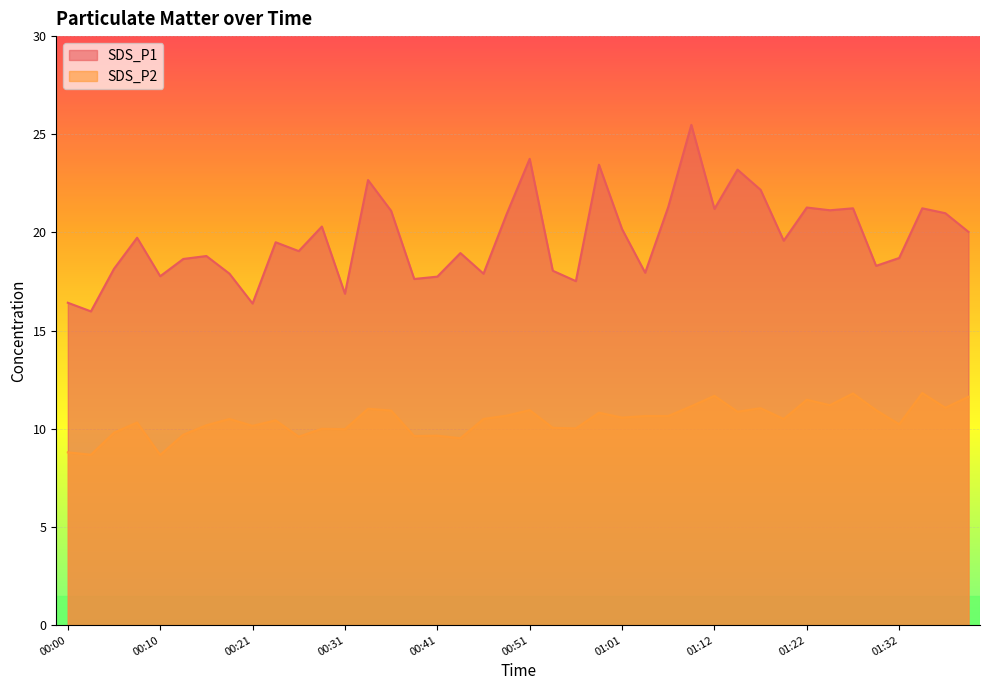

Which series has the widest spread of values?

SDS_P1